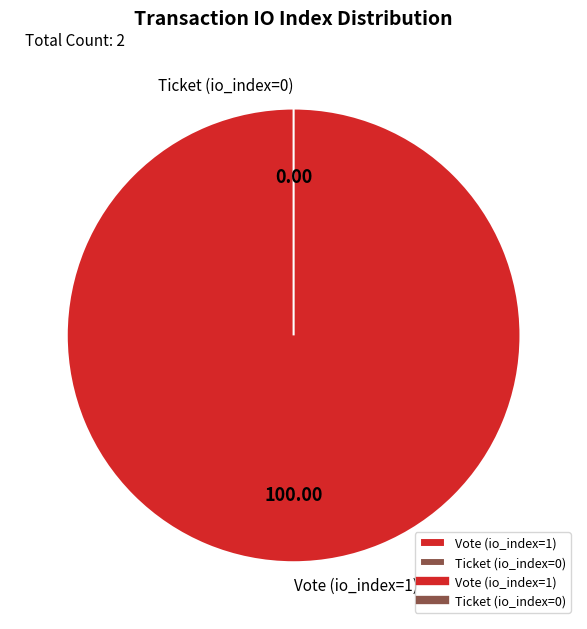

To the nearest percent, what is the difference between the Ticket (io_index=0) and Vote (io_index=1) slice percentages?

100%